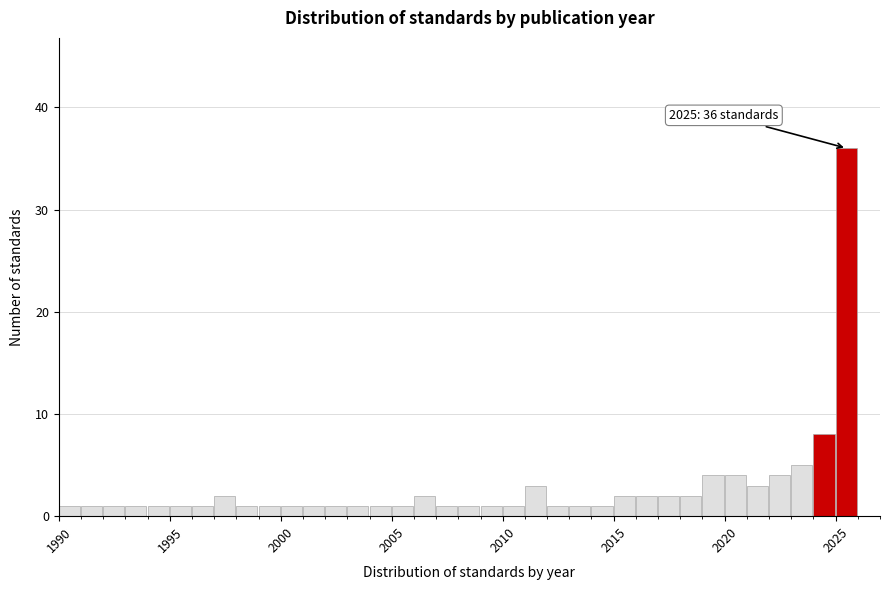

Around what value on the x-axis is the tallest bar? Give the approximate position of its centre, as read against the axis.

2025.5